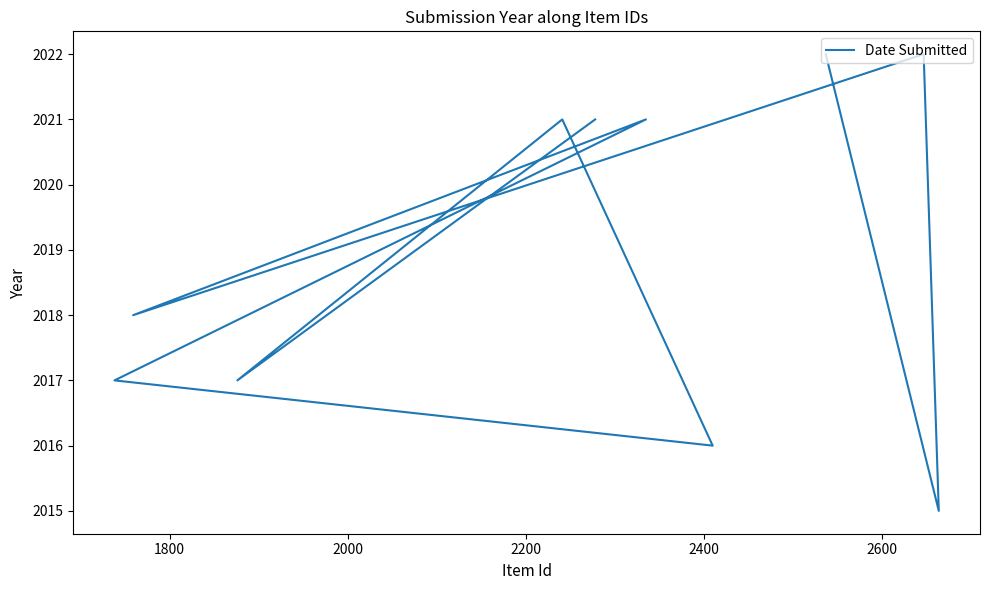

How many data points are less than 2021?

5